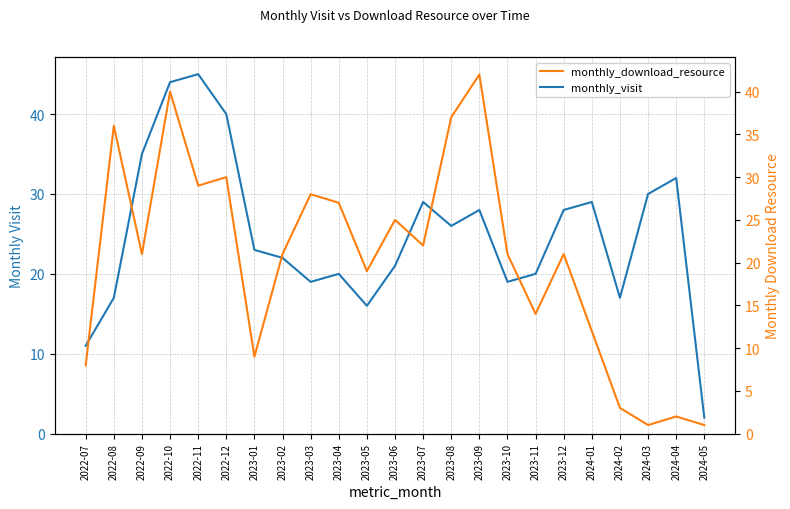

What is the label of the 7th point from the right?

2023-11